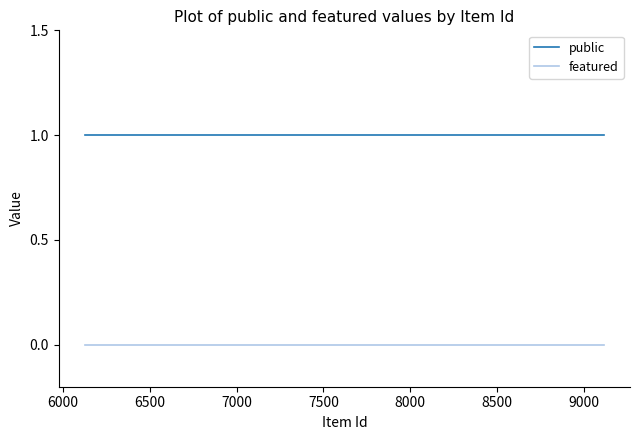

What is the value of the public point at the 10th from the left?

1